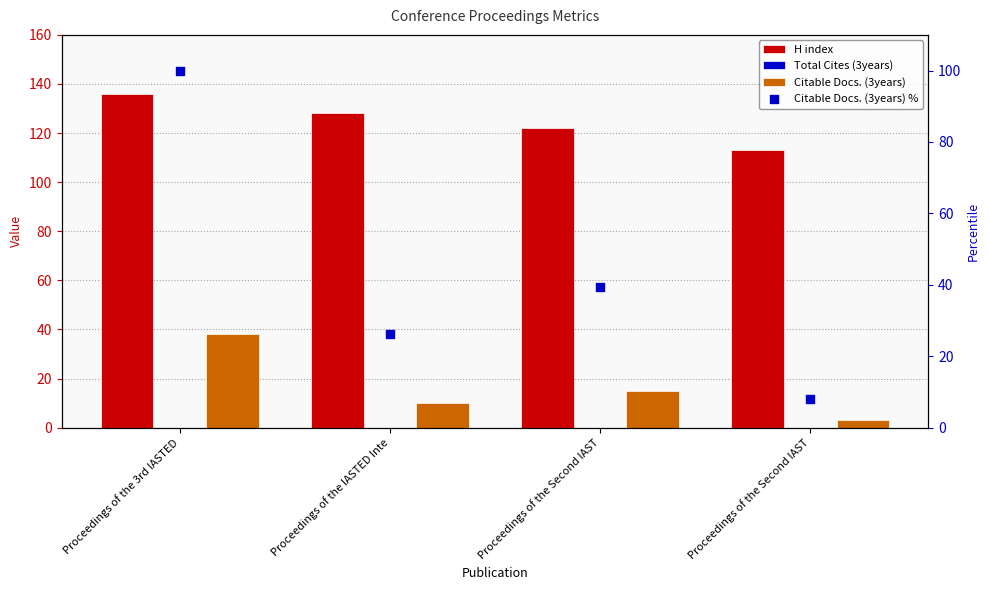

Which series has the largest total across all categories?

H index